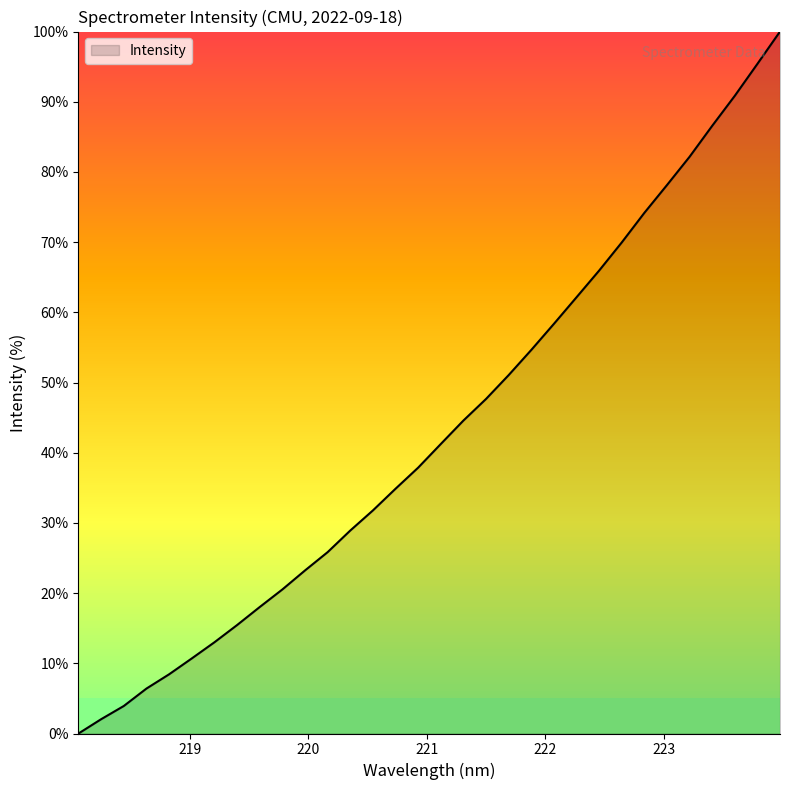

What is the difference between the maximum and minimum values?

100.0